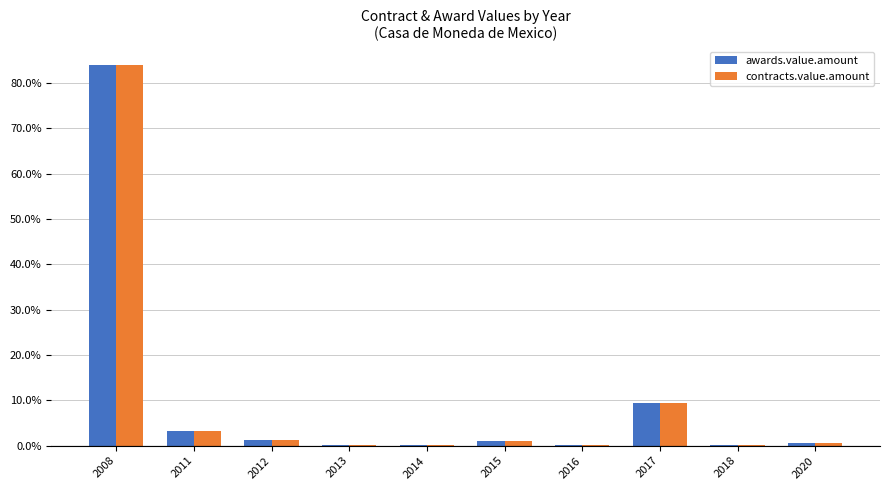

At which category is the sum across all series the highest?

2008